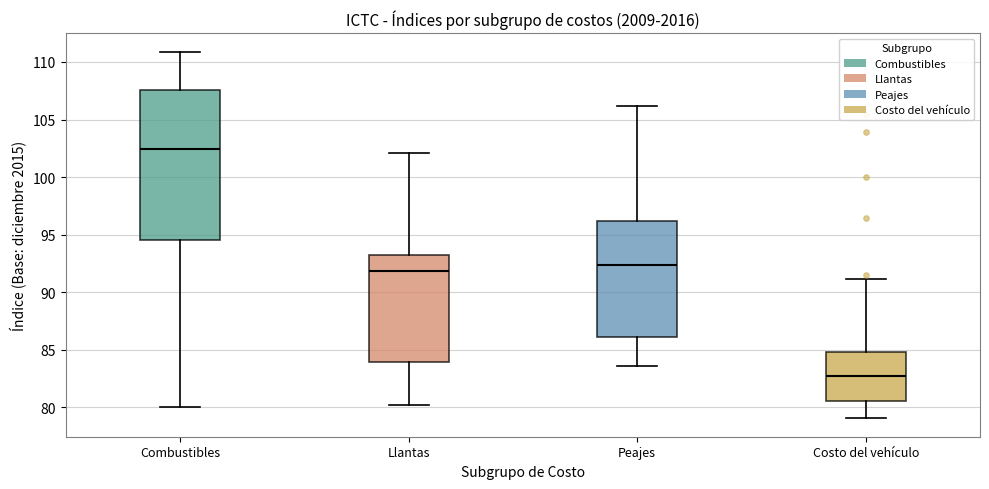

Which box's median line is the highest?

Combustibles